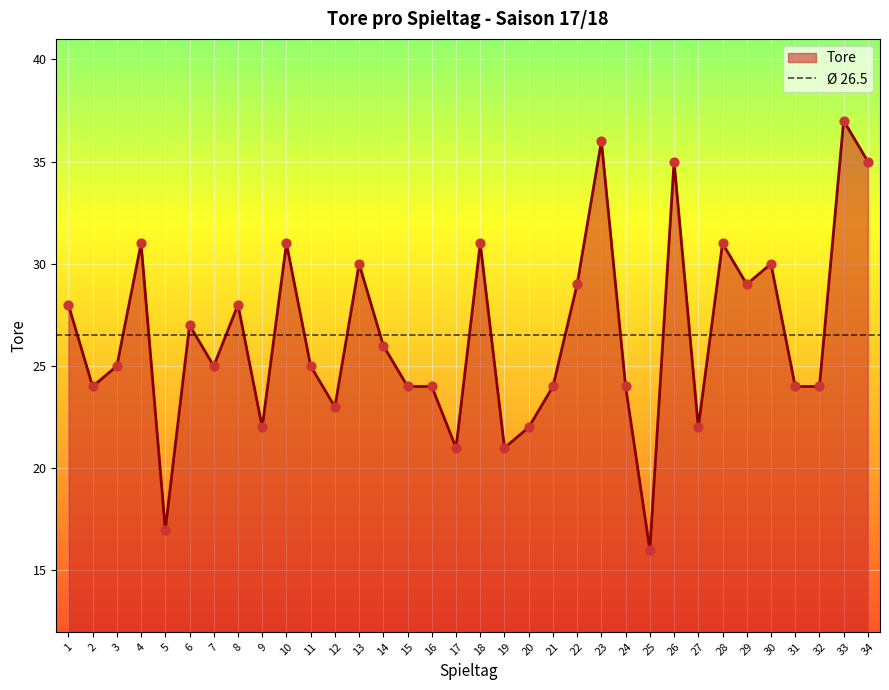

What is the ratio of the value at 27 to the value at 25?

1.4